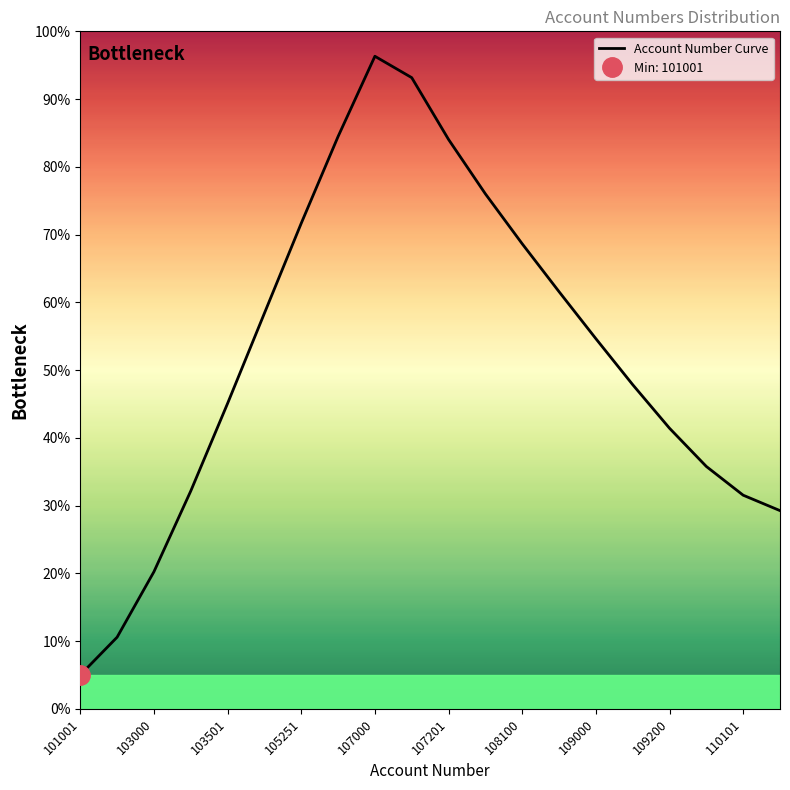

Between 12 and 109000, which is larger?

109000